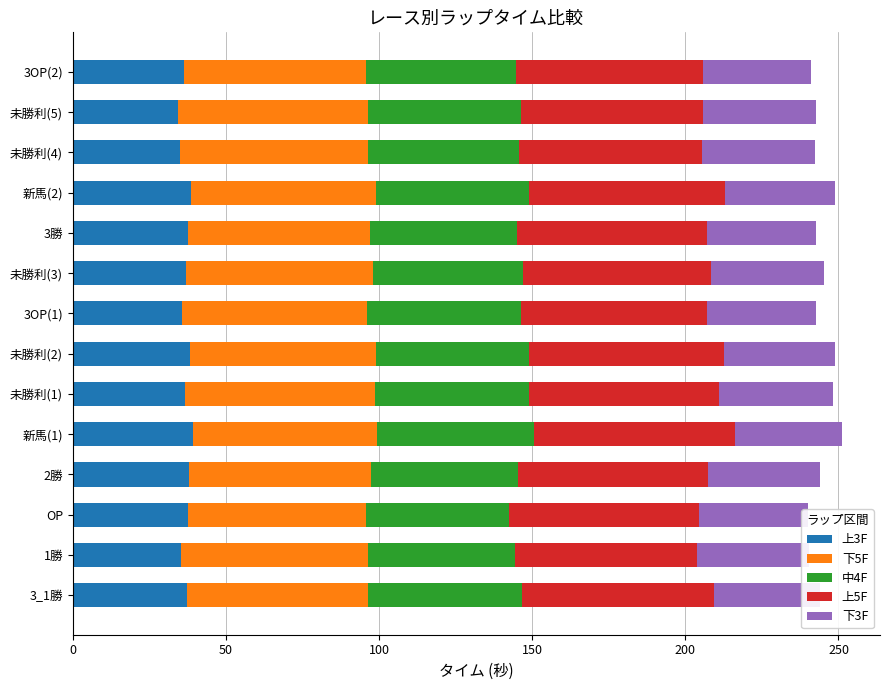

What is the value of the 下5F bar at the 8th from the left?

60.4